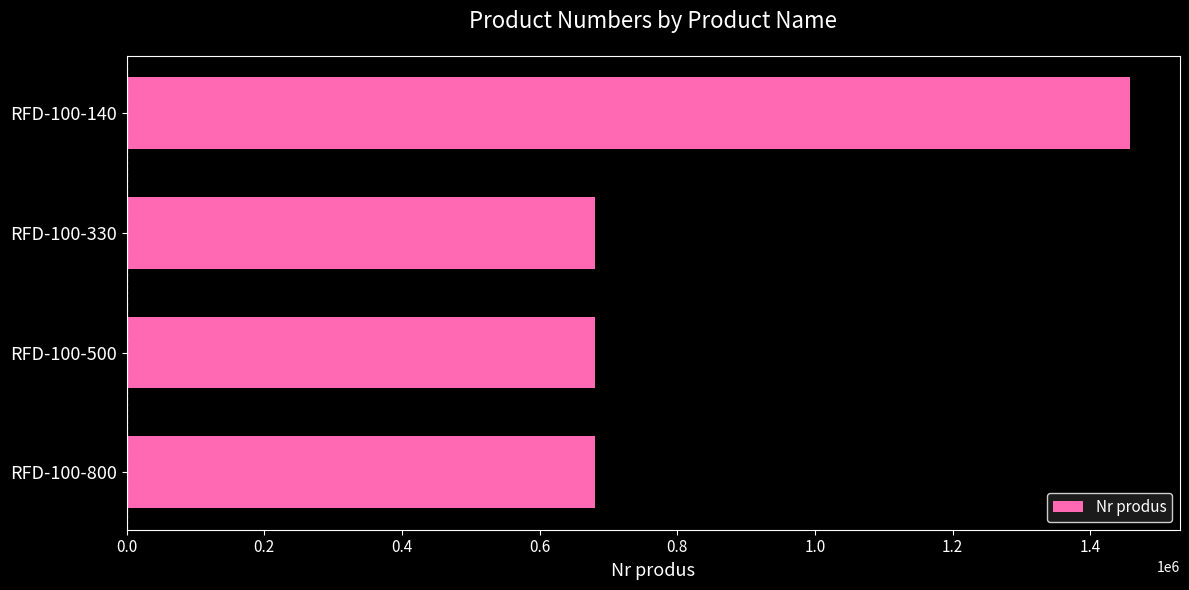

Approximately how many times larger is the value at RFD-100-330 compared to RFD-100-140?

0.5